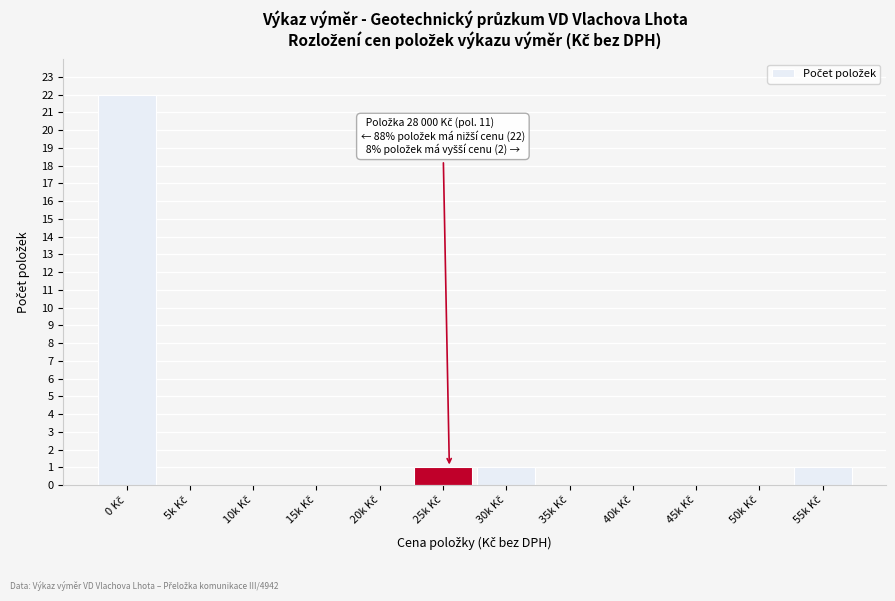

What is the sum of all values?

25